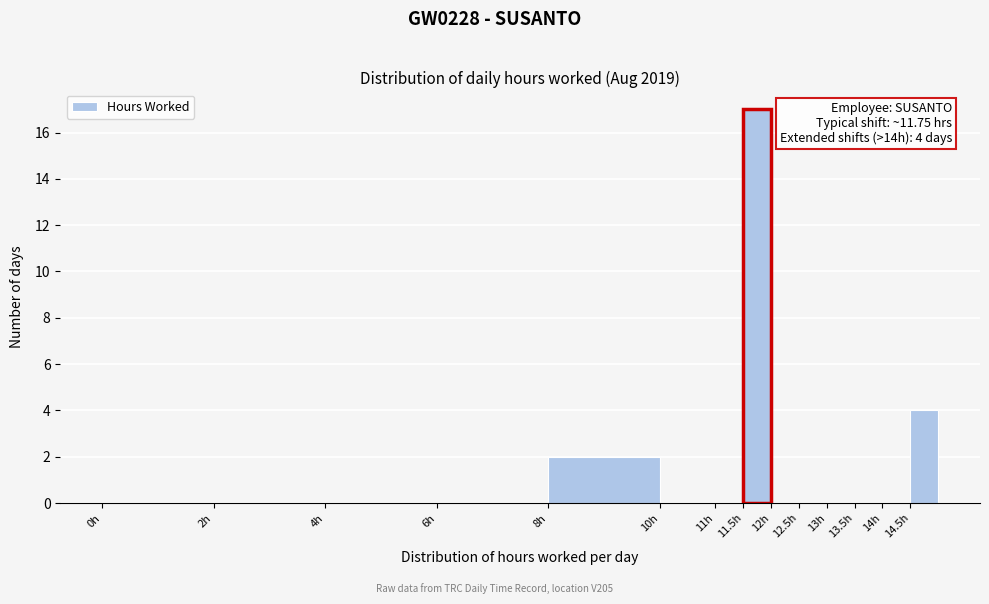

Over which range of the x-axis is the bar tallest?

11.5 to 12.0